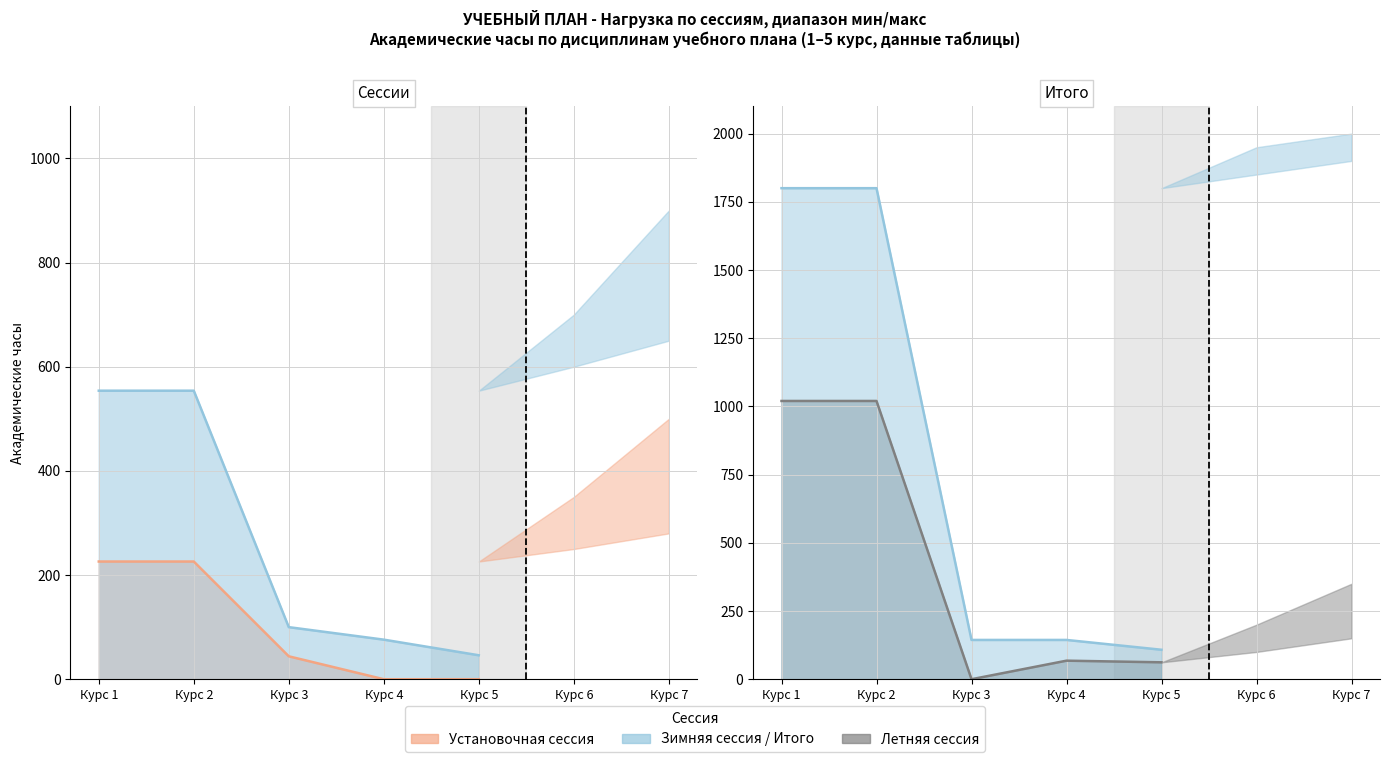

What is the greatest value displayed?

1800